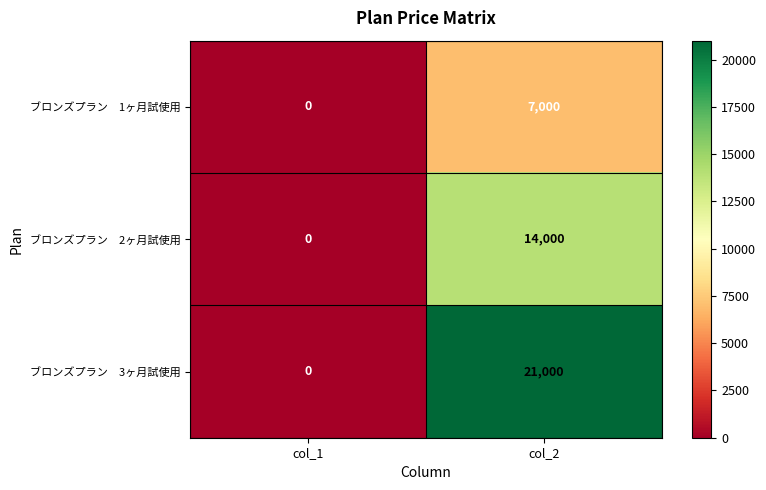

Which category has the highest value across all series?

col_2